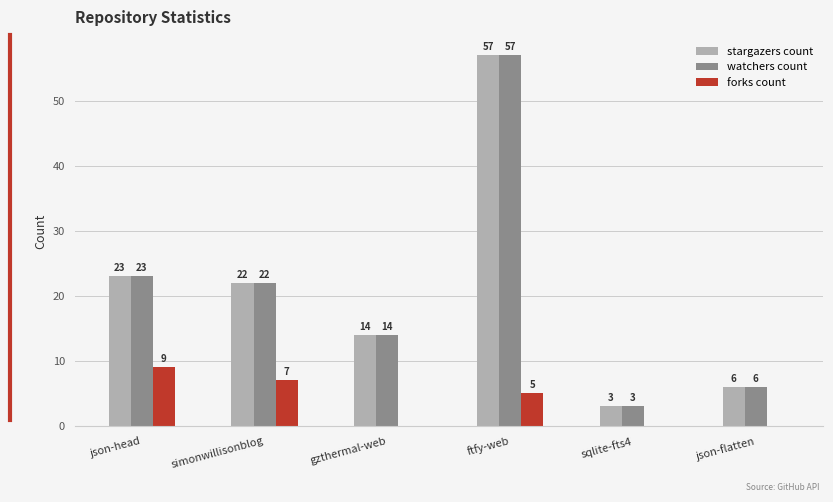

True or false: forks count has a value of 8 at ftfy-web.

False